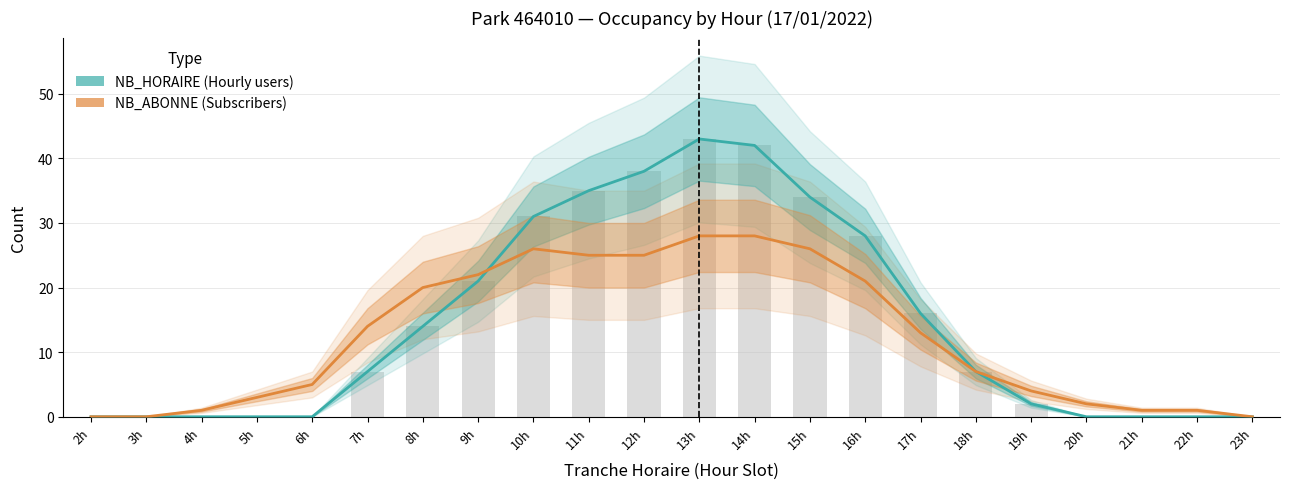

True or false: NB_HORAIRE has a value of 9 at 7h.

False